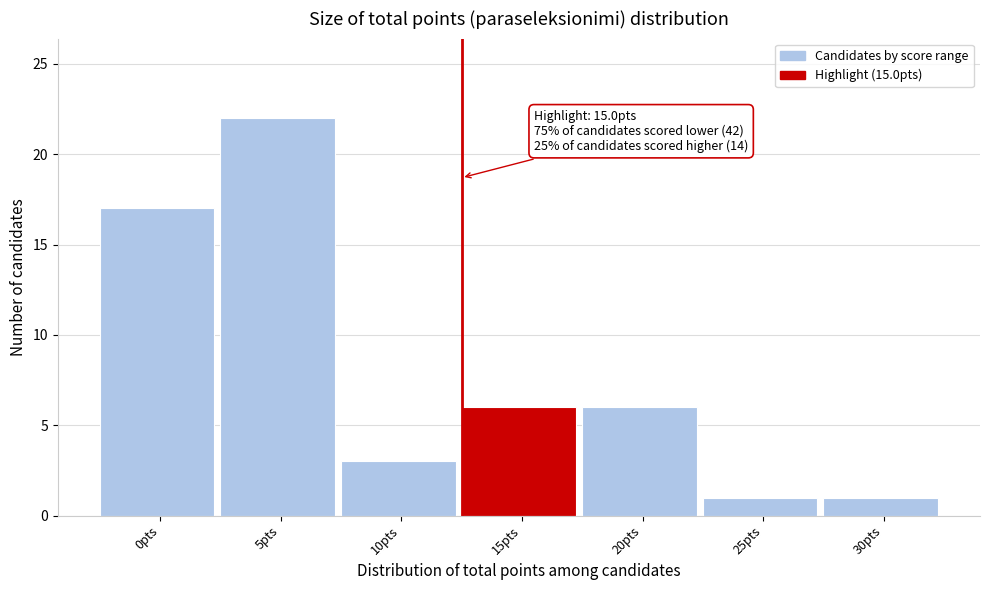

Reading left to right, what are all the values shown in this chart?

0pts=17	5pts=22	10pts=3	15pts=6	20pts=6	25pts=1	30pts=1